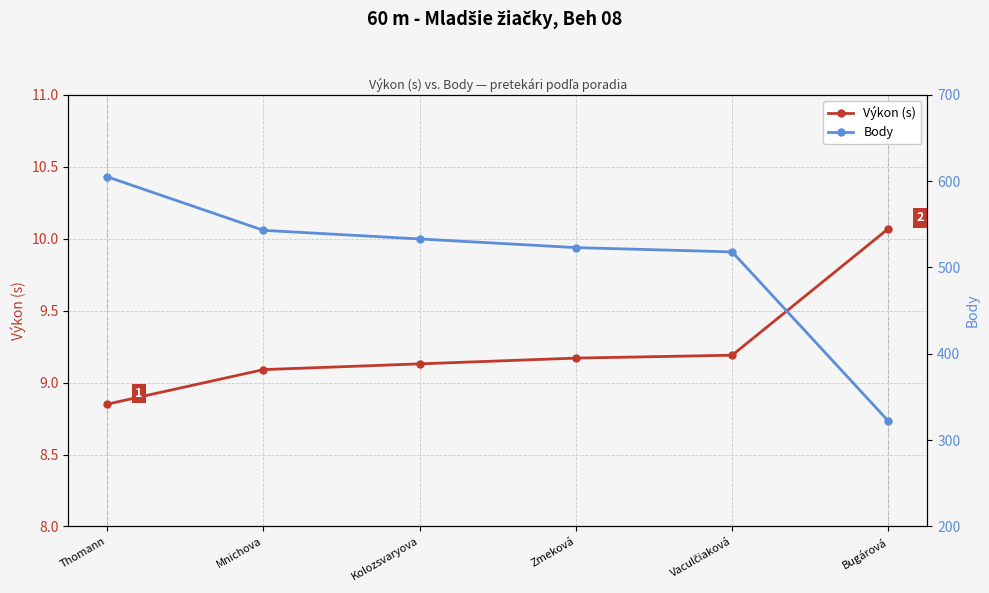

List the labels in order of Body value, smallest first.

Bugárová, Vaculčiaková, Zmeková, Kolozsvaryova, Mnichova, Thomann